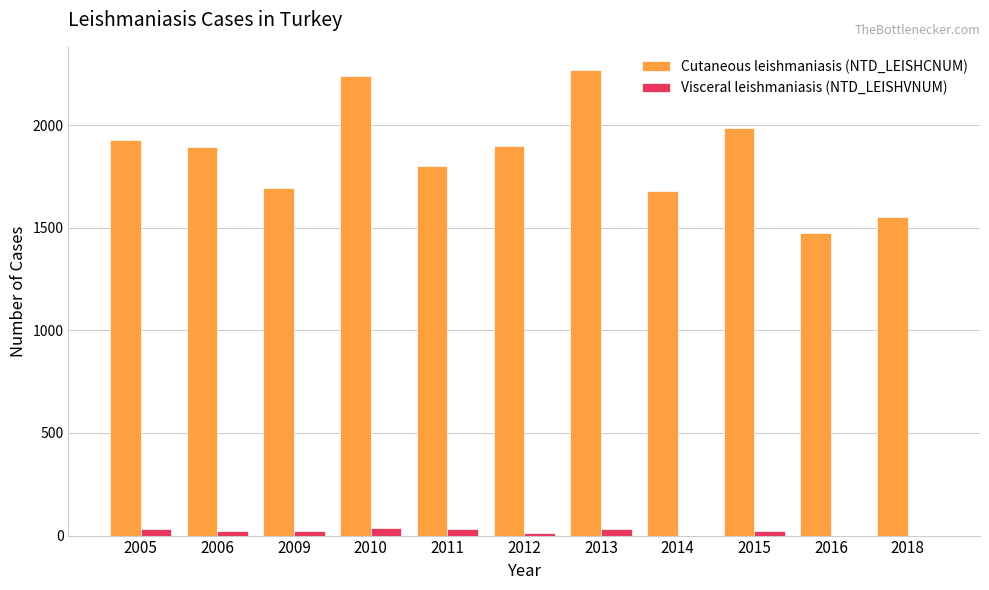

What is the spread (max minus min) of values at 2009?

1673